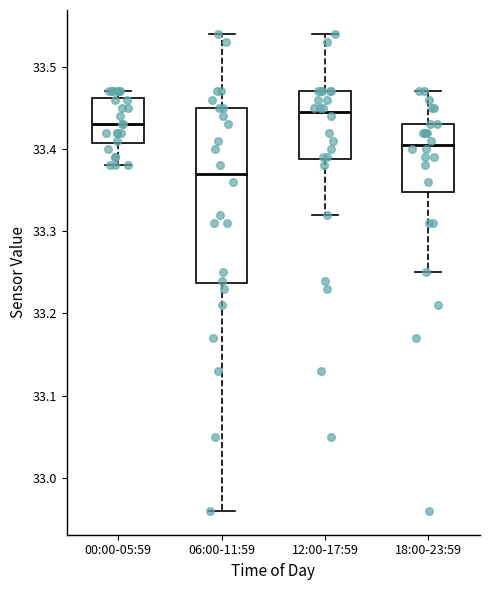

Where does the median line of the box for 18:00-23:59 sit on the y-axis? The values are not printed on the chart, so give them approximately, as read against the axis.

33.41